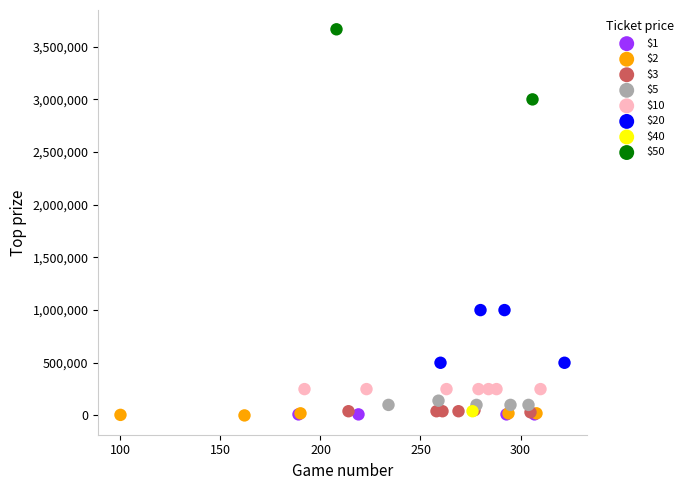

Which series contains the highest Y value?

$50